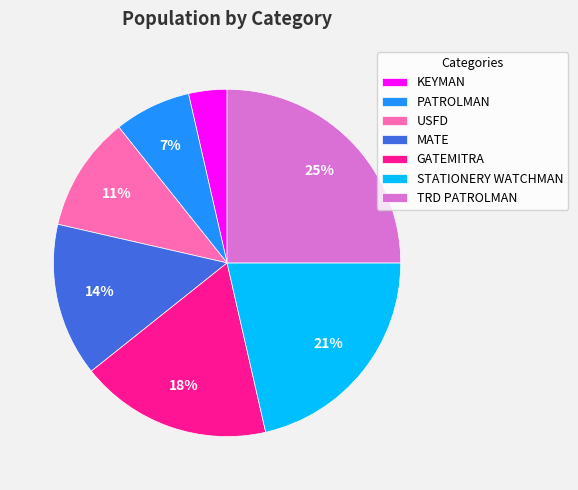

How many segments does this pie chart have?

7